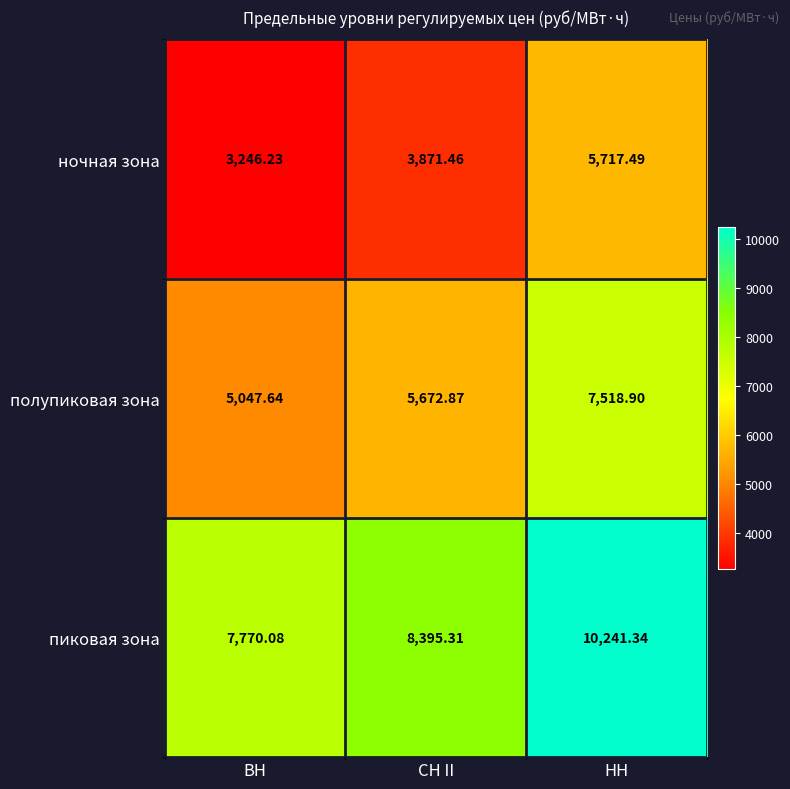

Which series has the largest total across all categories?

пиковая зона